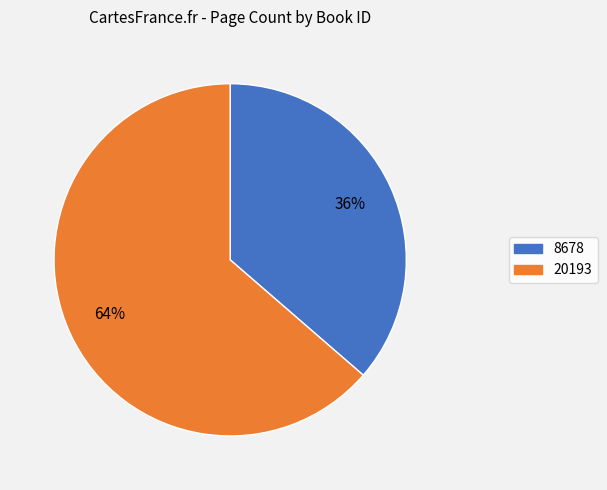

Does 20193 account for over 50% of the chart?

Yes